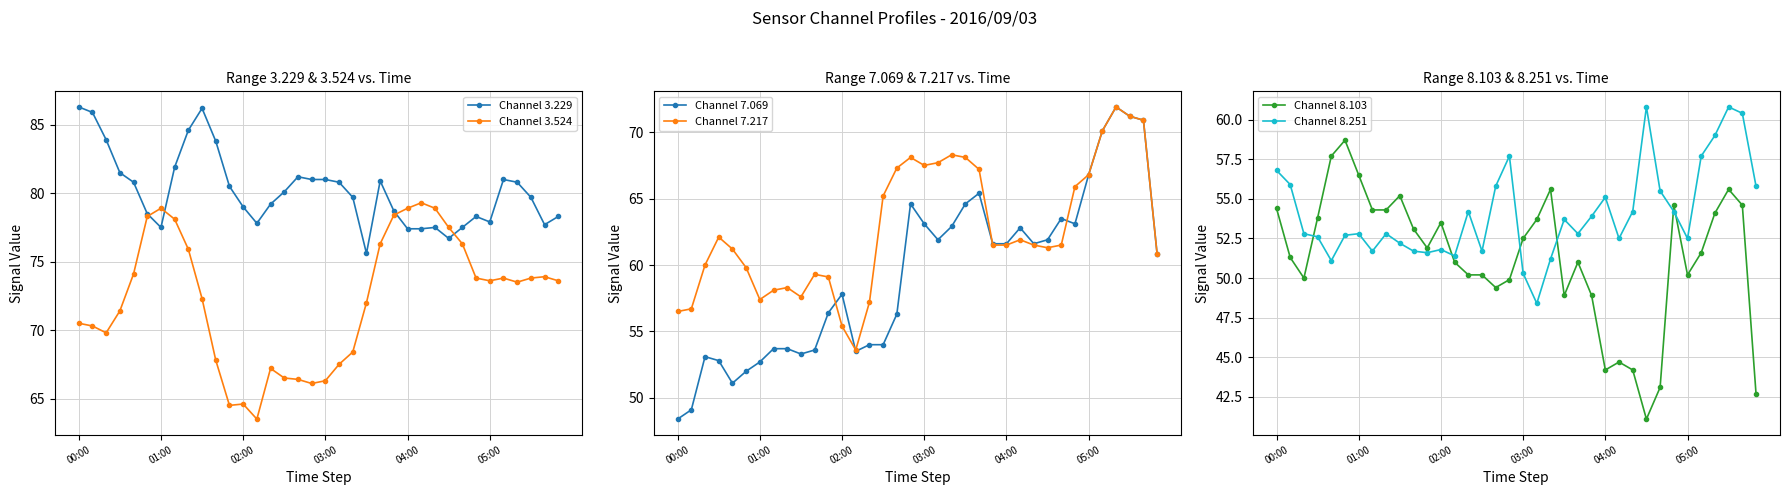

What is the total value across all series at 29?

389.9